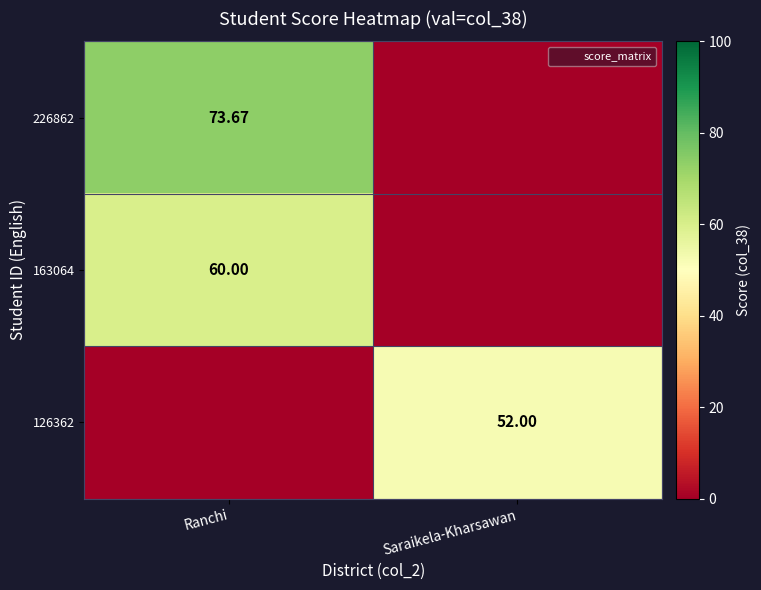

Is it true that 226862 equals 73.7 at Ranchi?

True